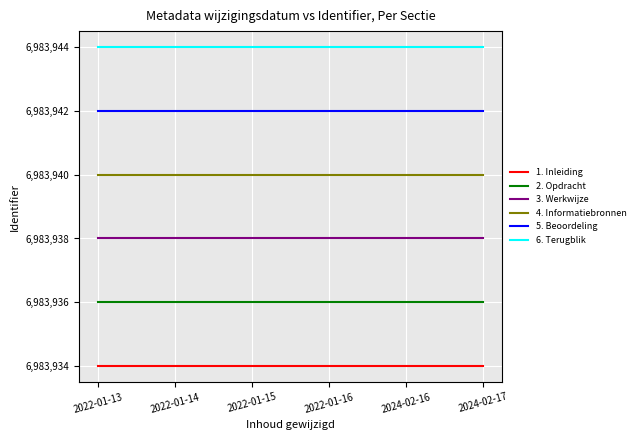

What position from the left is 2024-02-17?

6